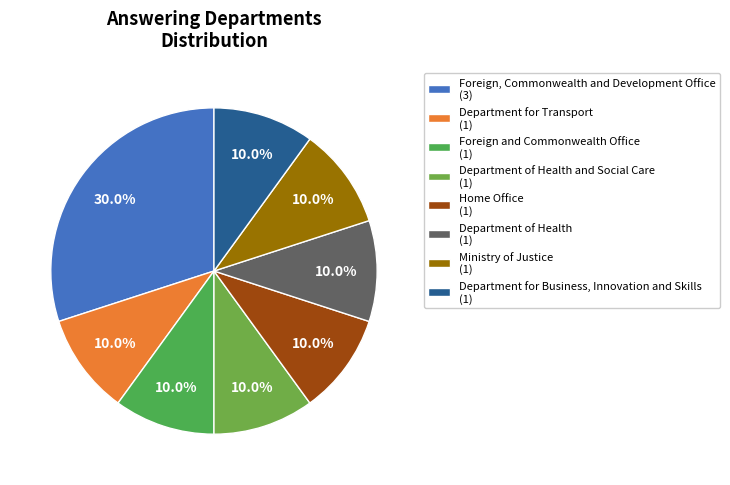

Rank the categories by value from highest to lowest.

Foreign, Commonwealth and Development Office, Department for Transport, Foreign and Commonwealth Office, Department of Health and Social Care, Home Office, Department of Health, Ministry of Justice, Department for Business, Innovation and Skills